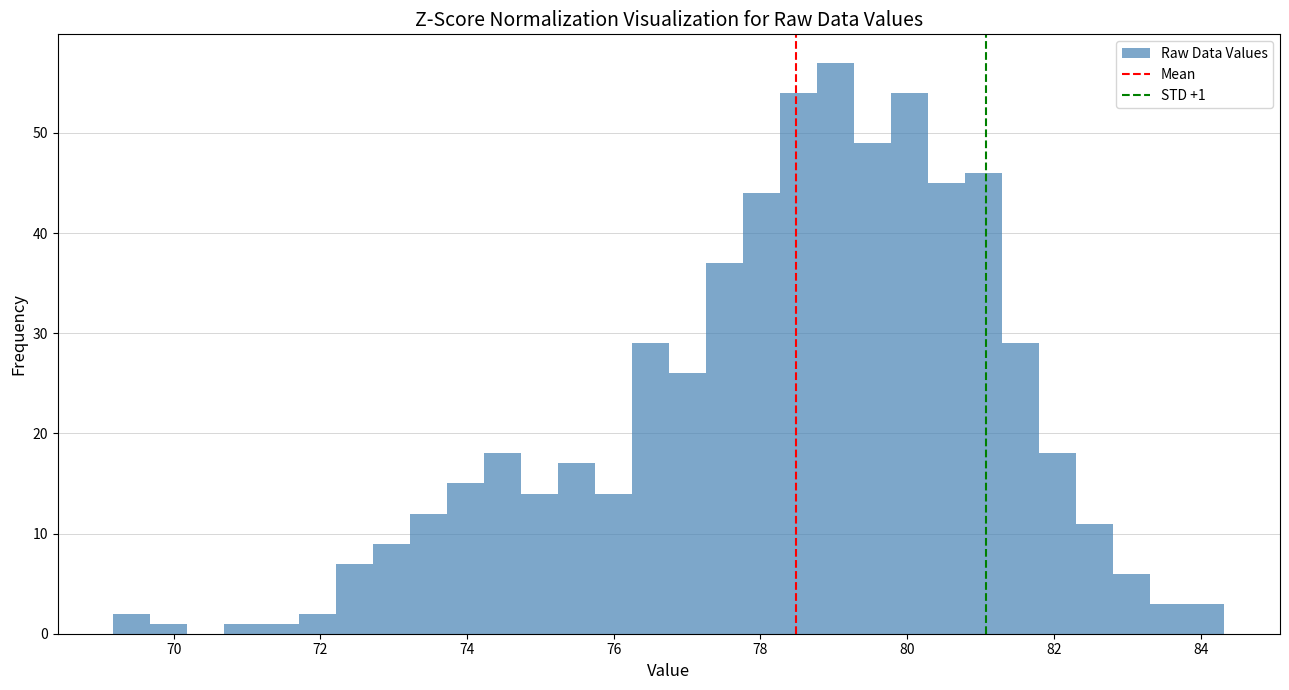

Read against the x-axis, roughly where is the centre of the tallest bar?

79.0